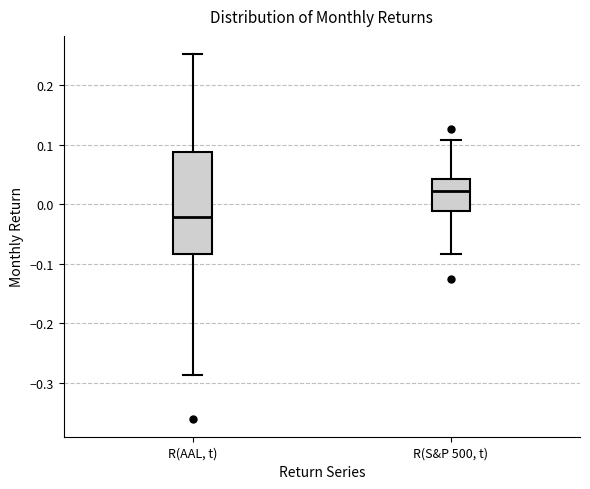

Which box has the highest median line?

R(S&P 500, t)